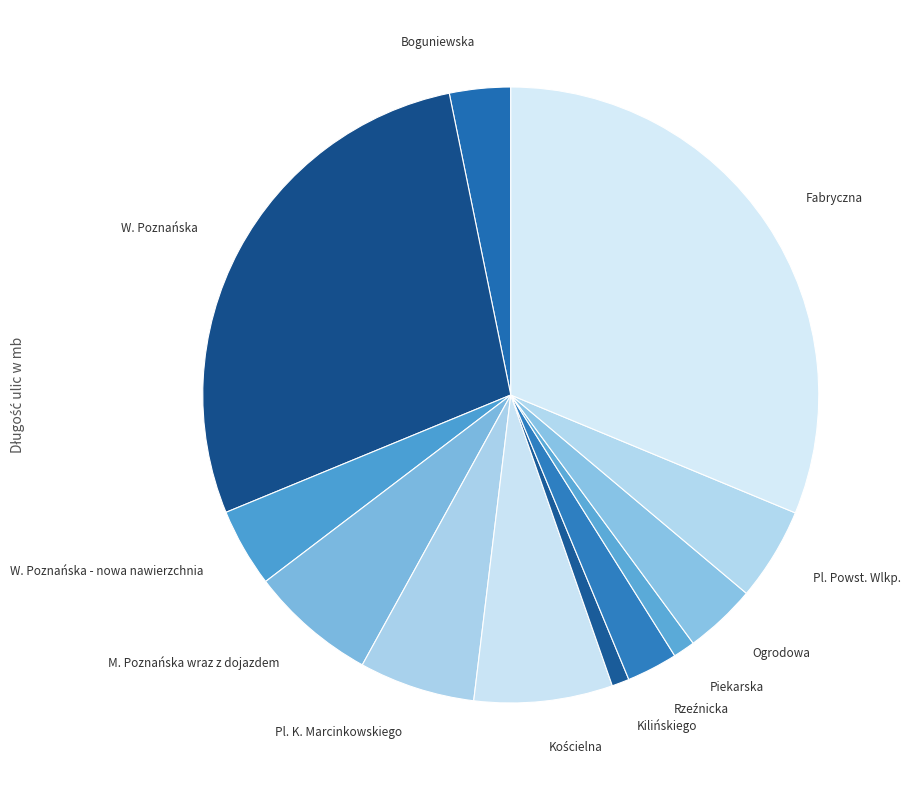

Approximately how many times larger is the value at Ogrodowa compared to Fabryczna?

0.1